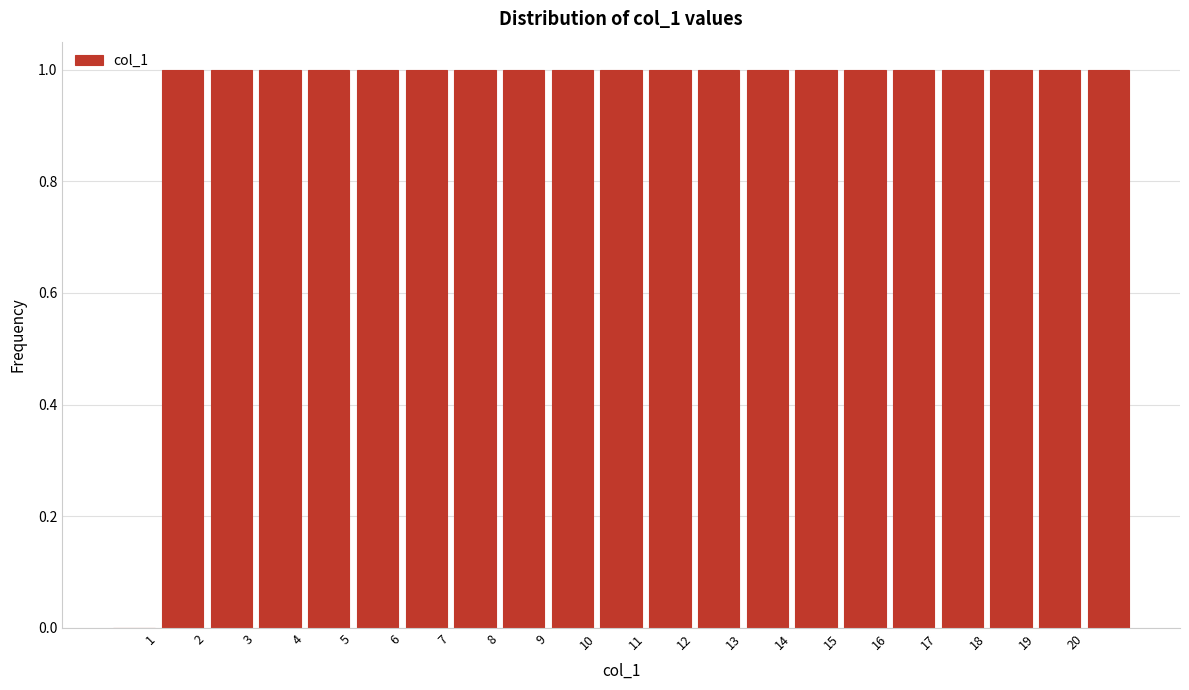

Reading left to right, list every bar in this chart as the range it spans on the x-axis followed by its height. The values are not printed on the chart, so give them approximately, as read against the axis.

0 to 1: 0
1 to 2: 1
2 to 3: 1
3 to 4: 1
4 to 5: 1
5 to 6: 1
6 to 7: 1
7 to 8: 1
8 to 9: 1
9 to 10: 1
10 to 11: 1
11 to 12: 1
12 to 13: 1
13 to 14: 1
14 to 15: 1
15 to 16: 1
16 to 17: 1
17 to 18: 1
18 to 19: 1
19 to 20: 1
20 to 21: 1